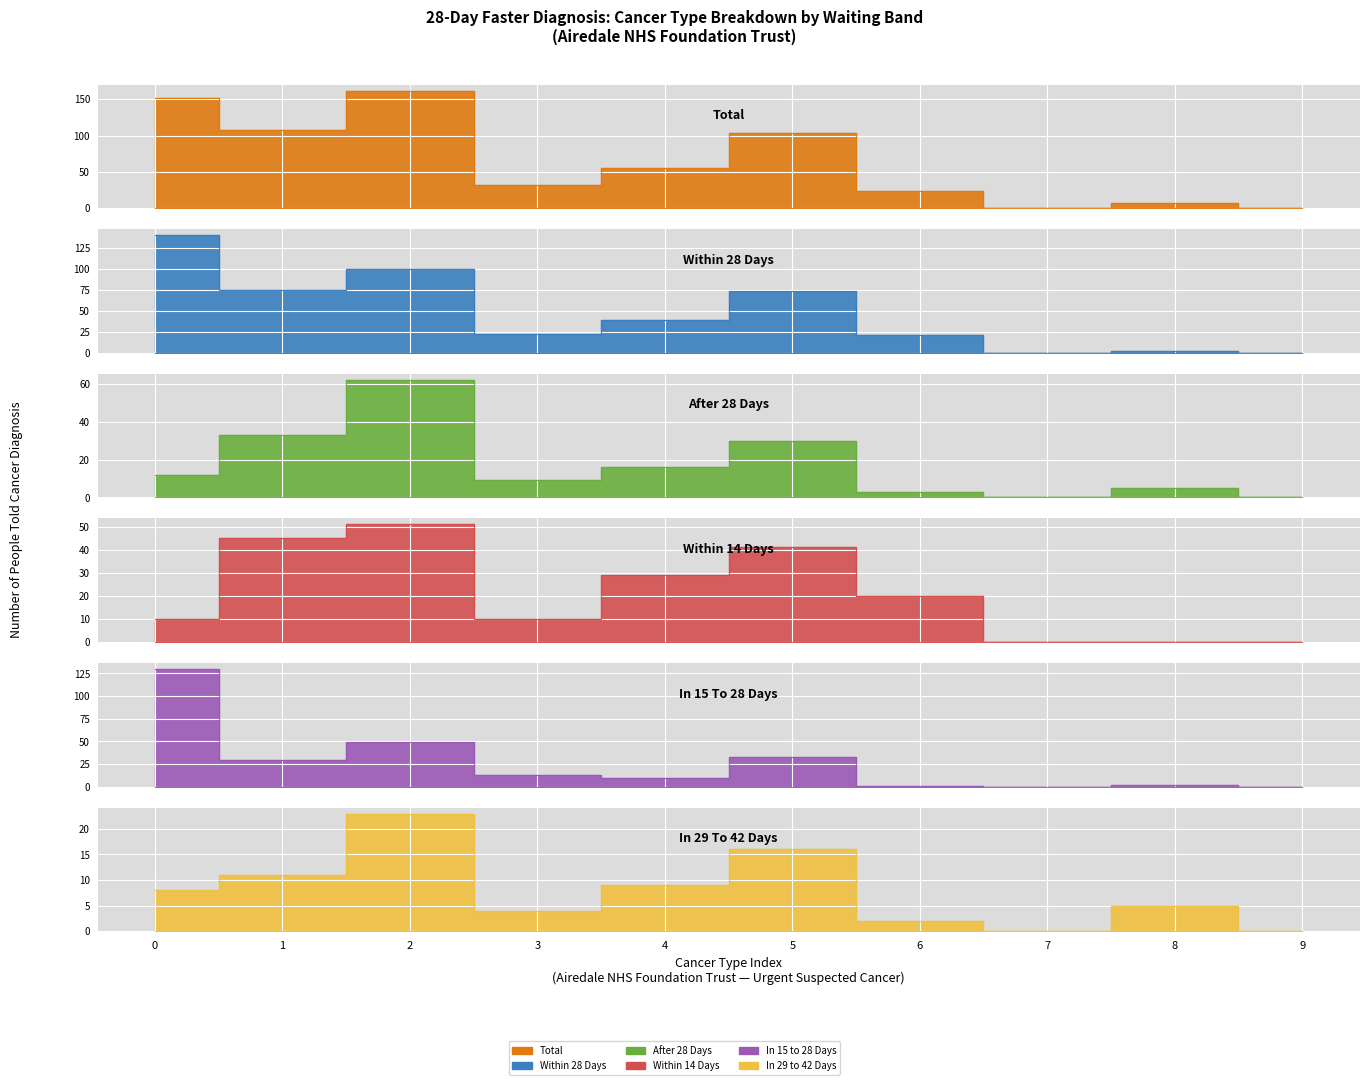

Rank the series at 7 from highest to lowest value.

Total, Within 28 Days, After 28 Days, Within 14 Days, In 15 to 28 Days, In 29 to 42 Days